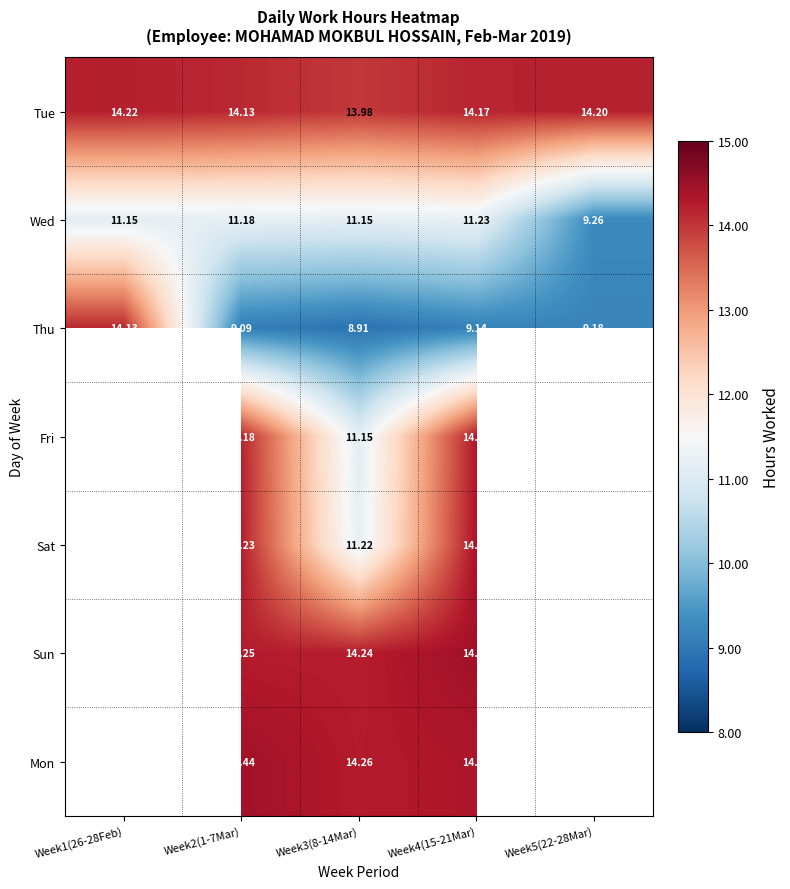

Between Week2(1-7Mar) and Week4(15-21Mar), which series saw the biggest shift?

Sun